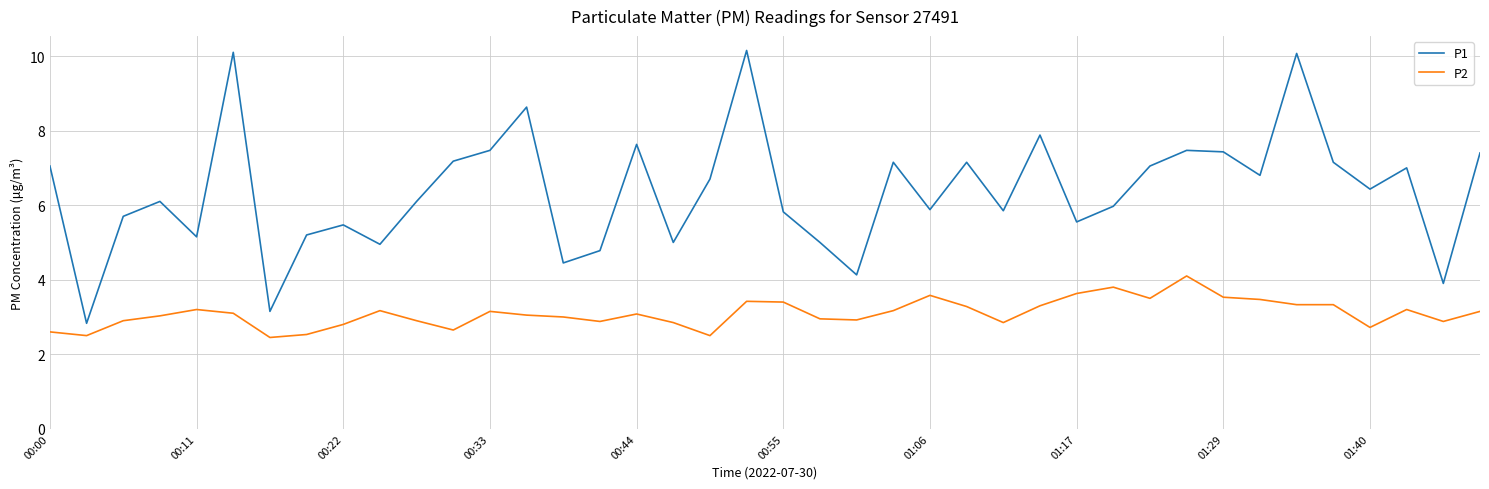

What is the difference between the maximum and minimum values in the P1 series?

7.3